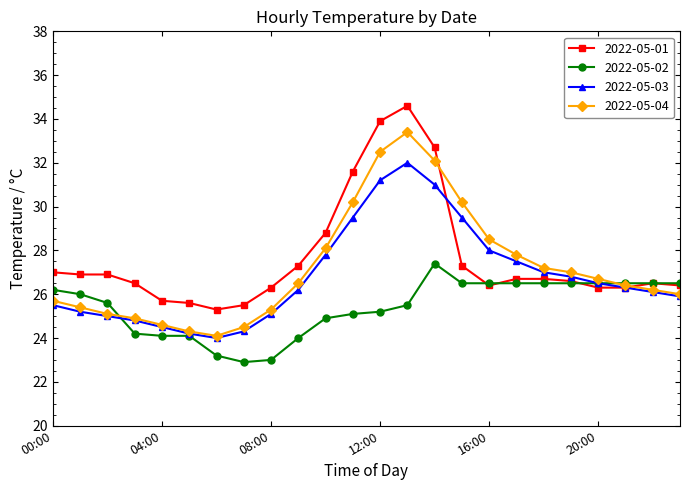

What is the greatest value displayed?

34.6